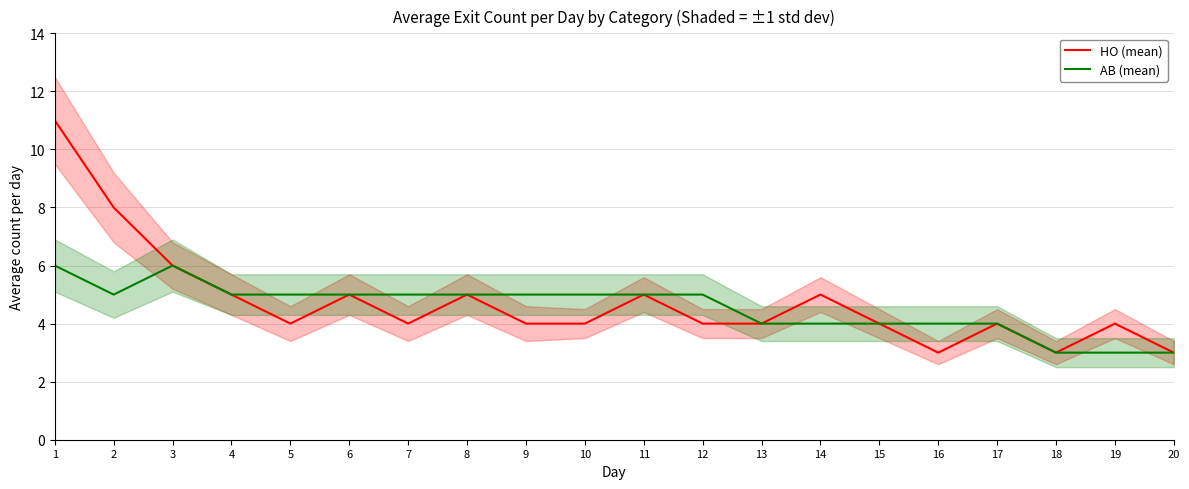

Which label corresponds to the smallest value in the chart?

16